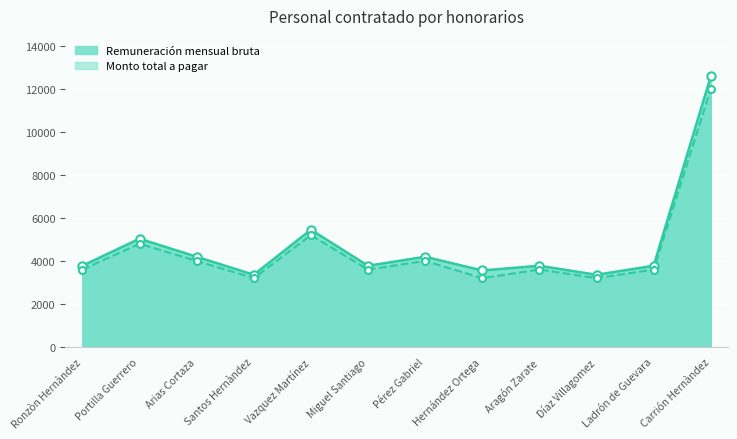

What is the greatest value displayed?

12588.0